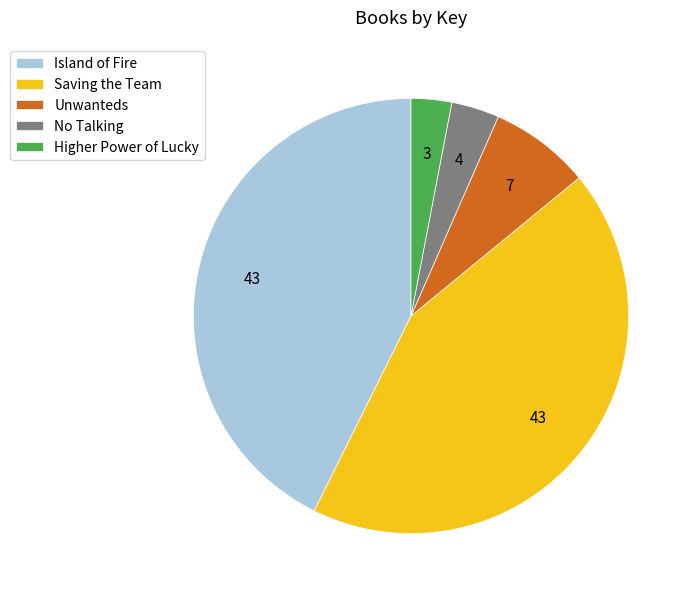

What is the smallest slice in the pie chart?

Higher Power of Lucky